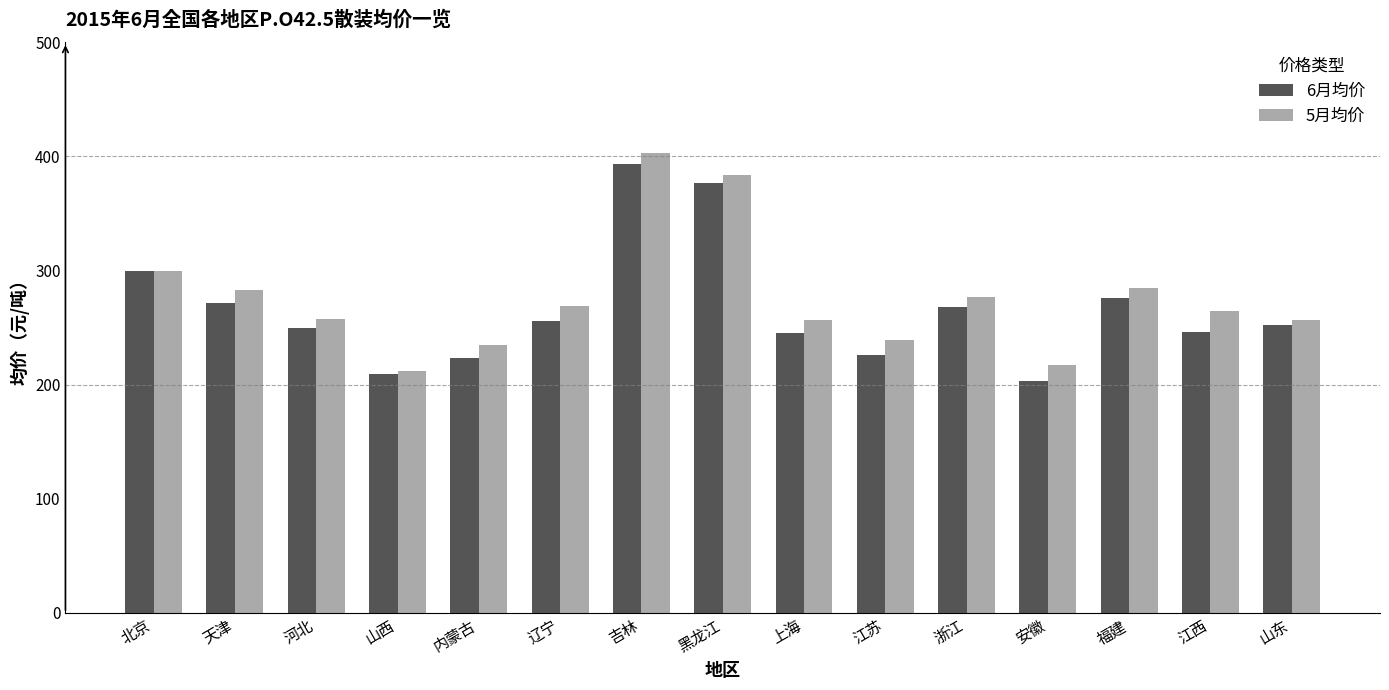

What is the spread (max minus min) of values at 河北?

8